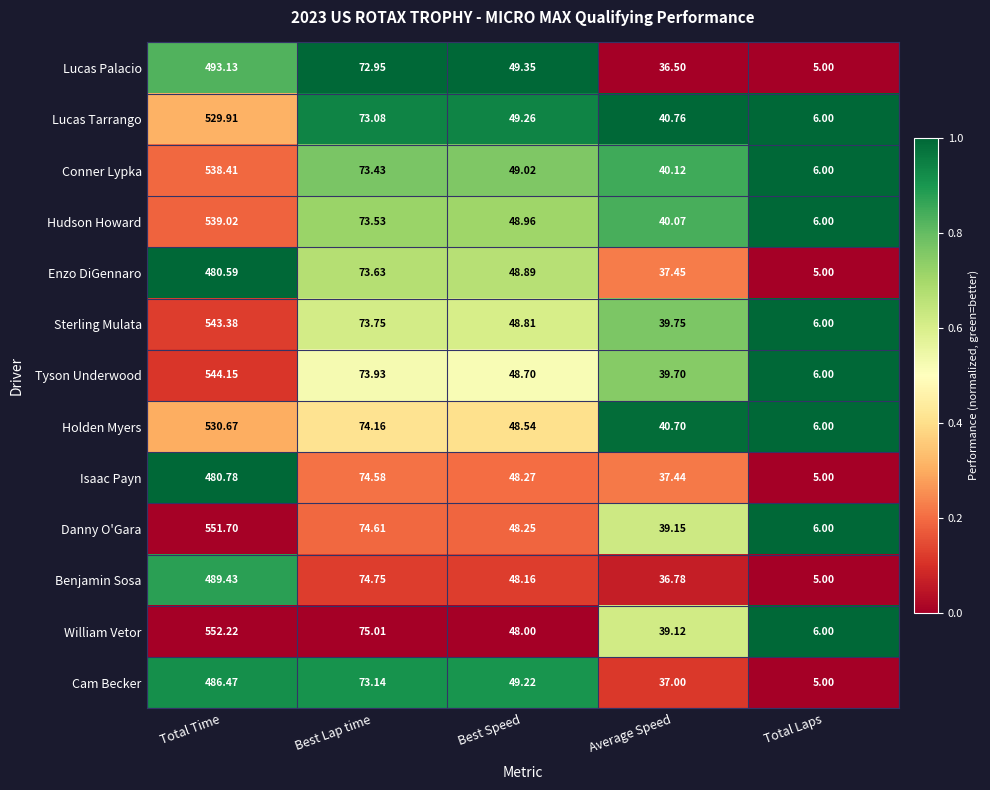

At which label does Lucas Palacio reach its peak?

Total Time